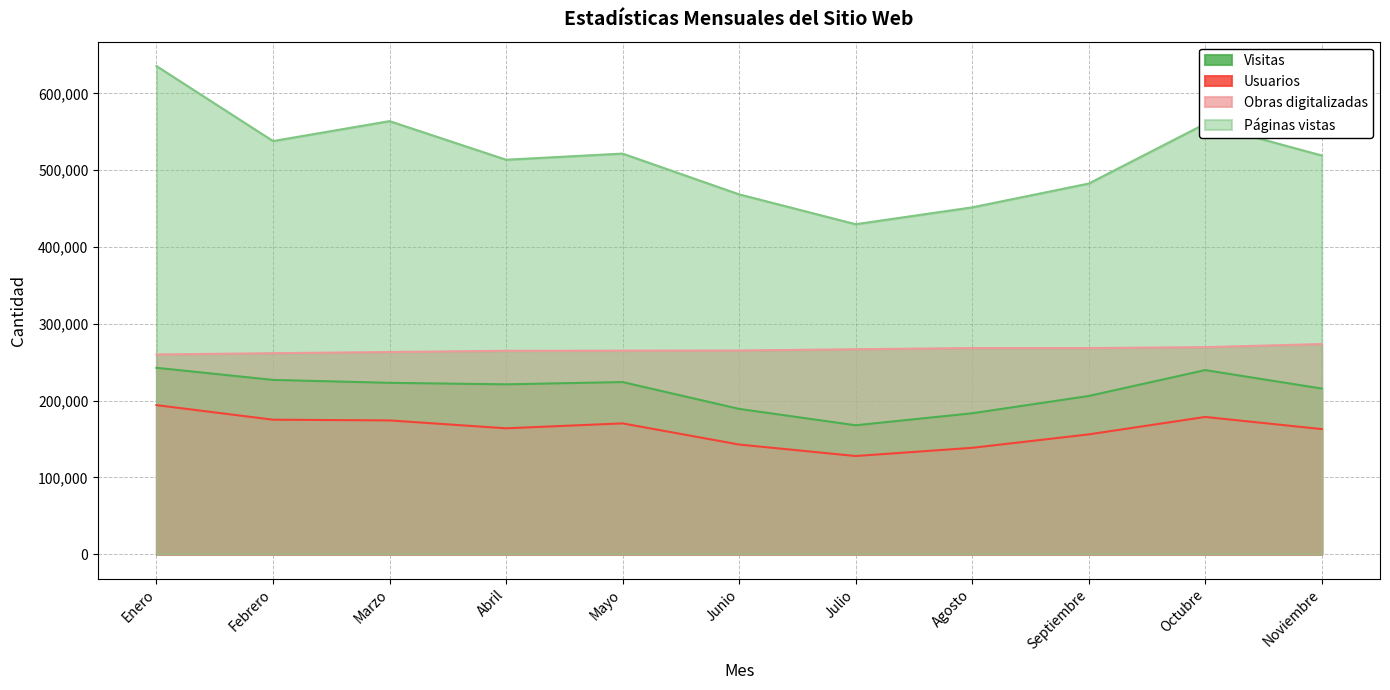

Rank the categories by Usuarios value from lowest to highest.

Julio, Agosto, Junio, Septiembre, Noviembre, Abril, Mayo, Marzo, Febrero, Octubre, Enero